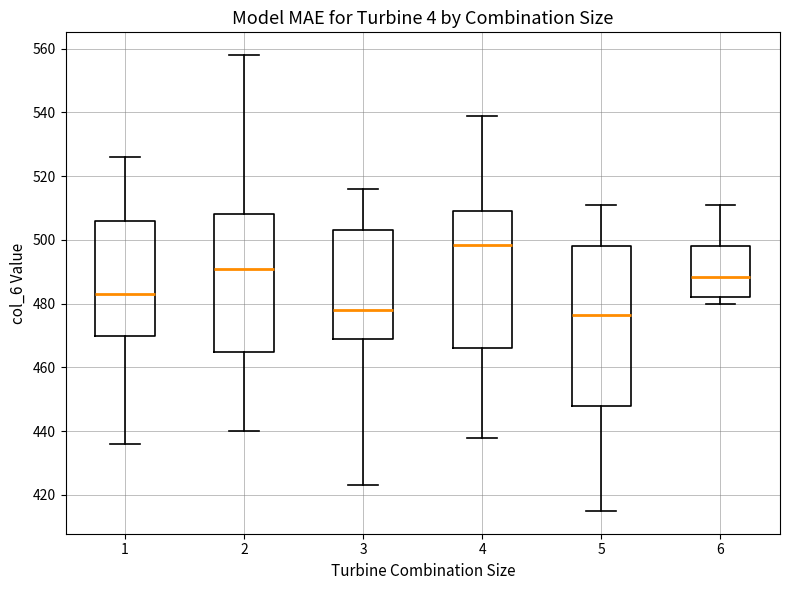

Which box is the tallest, from its lower edge to its upper edge?

5